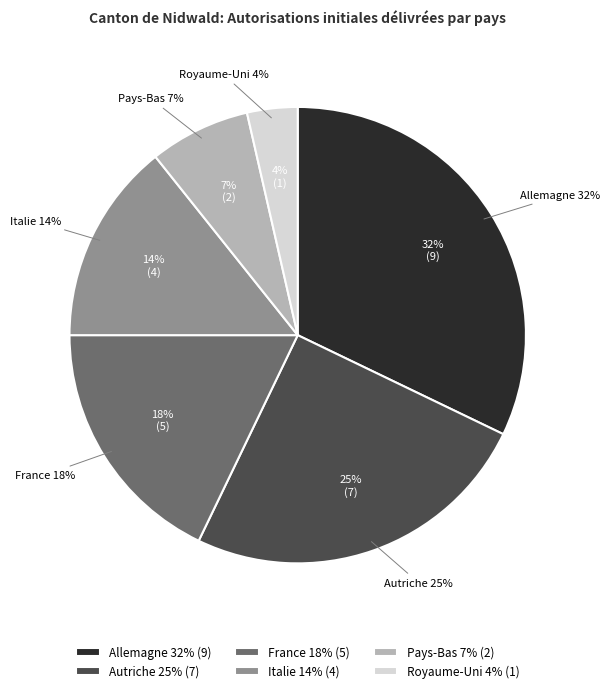

Is there any slice that represents more than half of the pie?

No